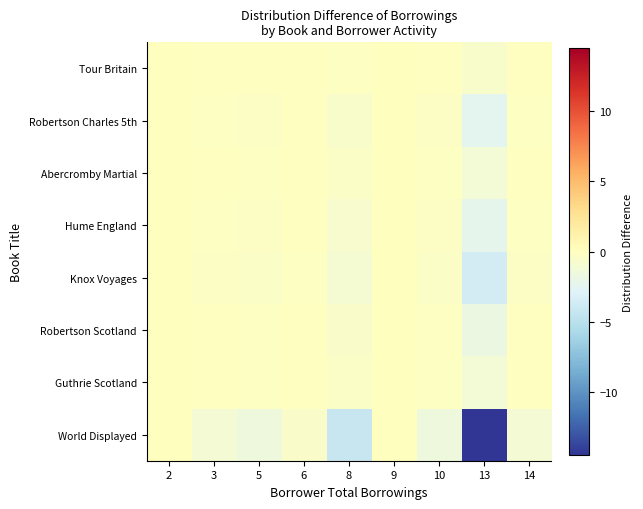

Count the number of data series in this chart.

8